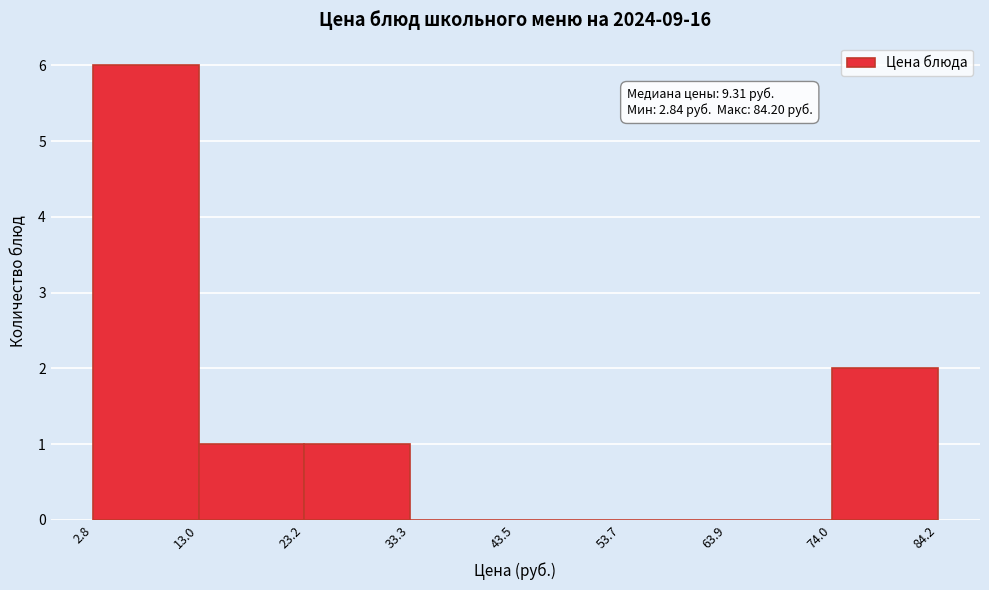

Over which range of the x-axis is the bar tallest?

2.8 to 13.0